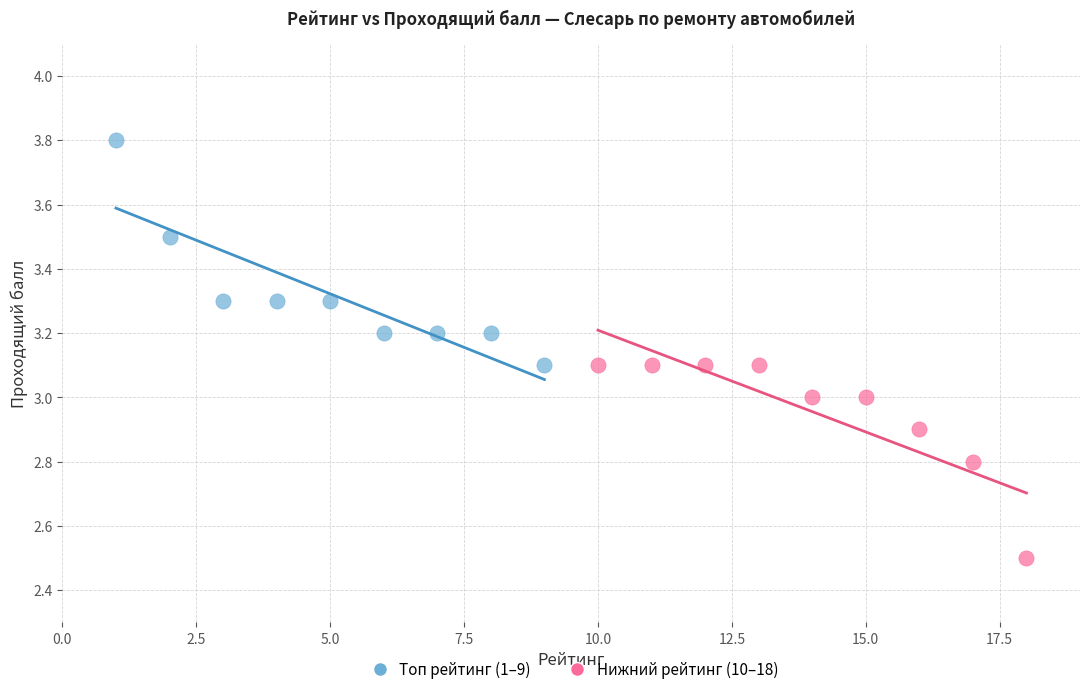

Which series has the largest Y range (max minus min)?

Топ рейтинг (1–9)